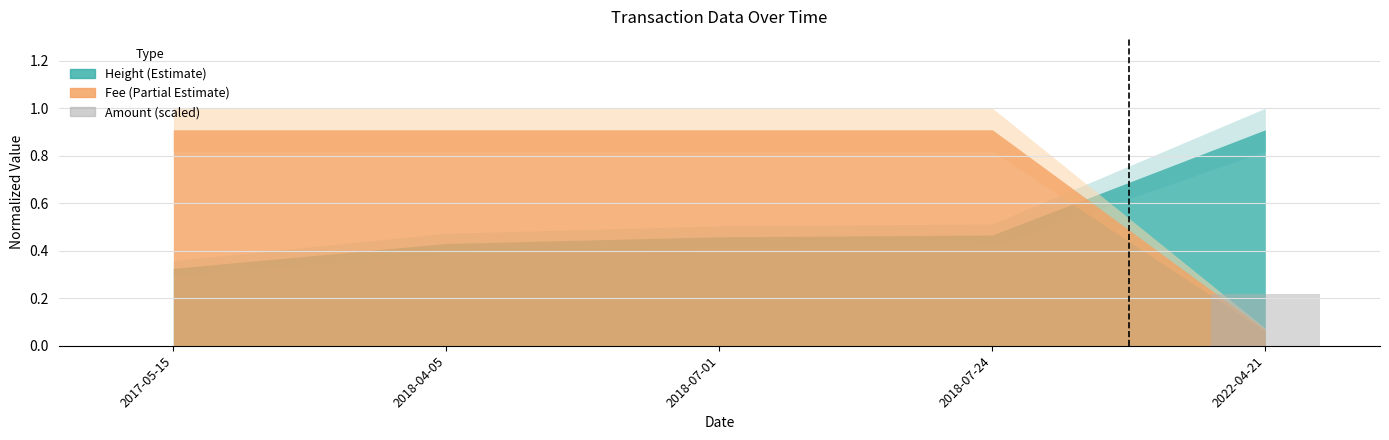

Which label corresponds to the largest value in the chart?

2022-04-21